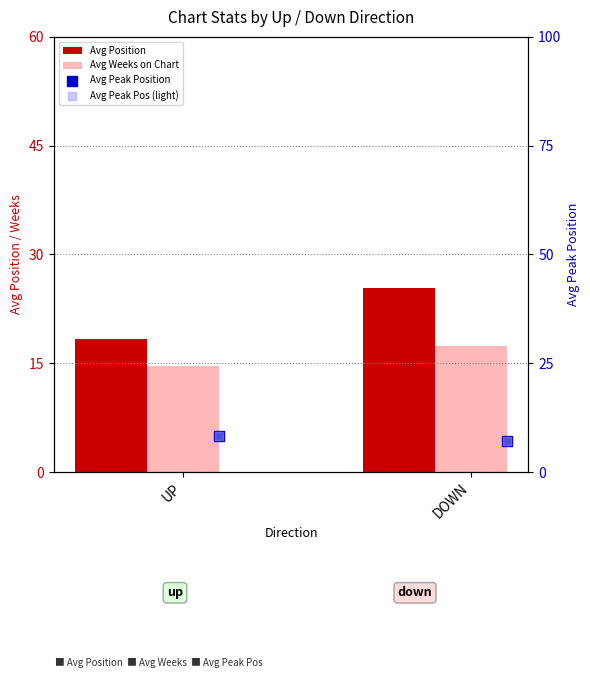

Which series has the widest spread of Y values?

Avg Position